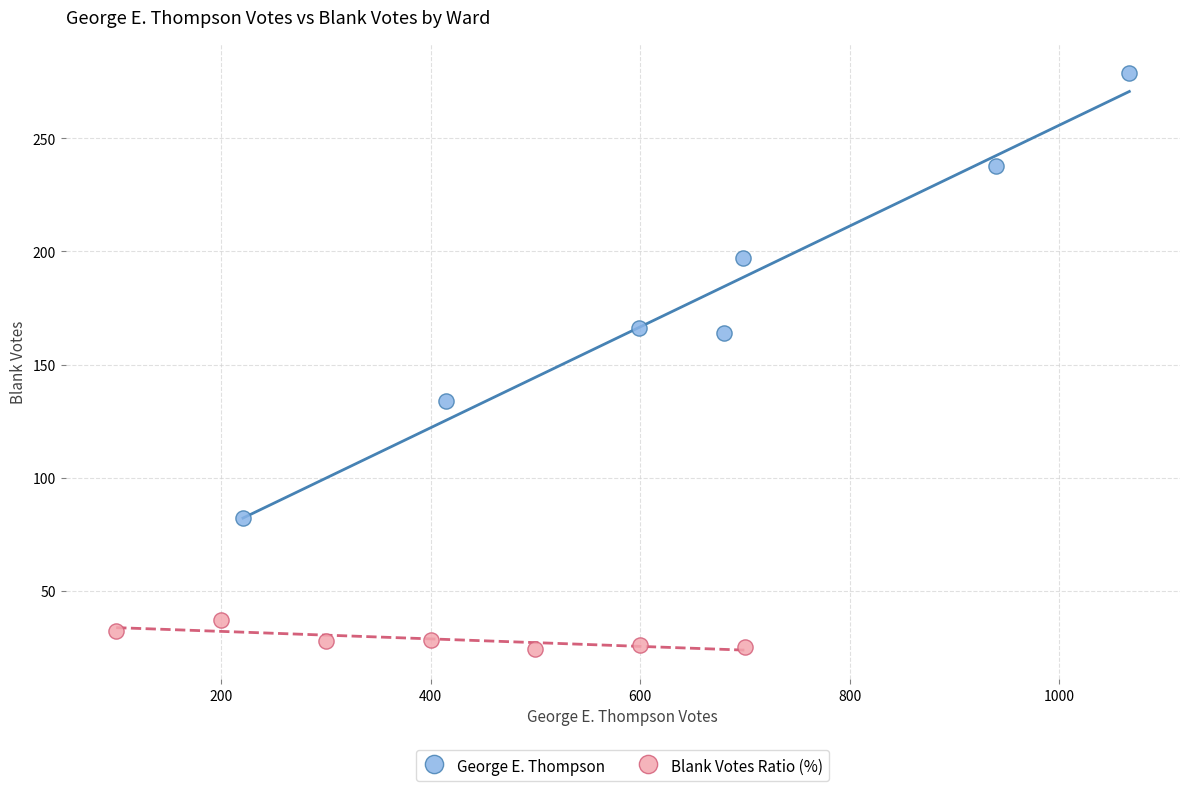

Which series has the largest Y range (max minus min)?

George E. Thompson